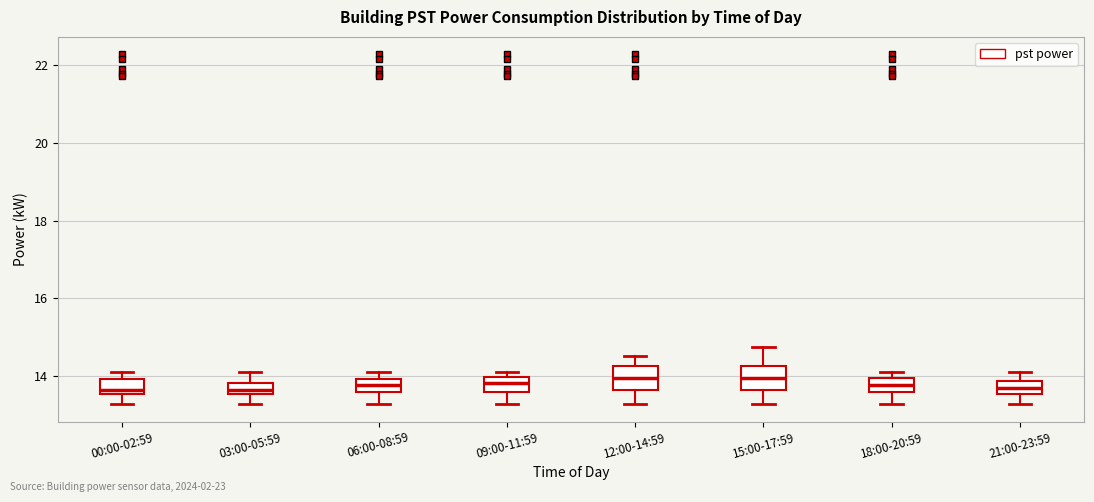

Where is the upper edge of the box for 03:00-05:59 on the y-axis? The values are not printed on the chart, so give them approximately, as read against the axis.

13.8